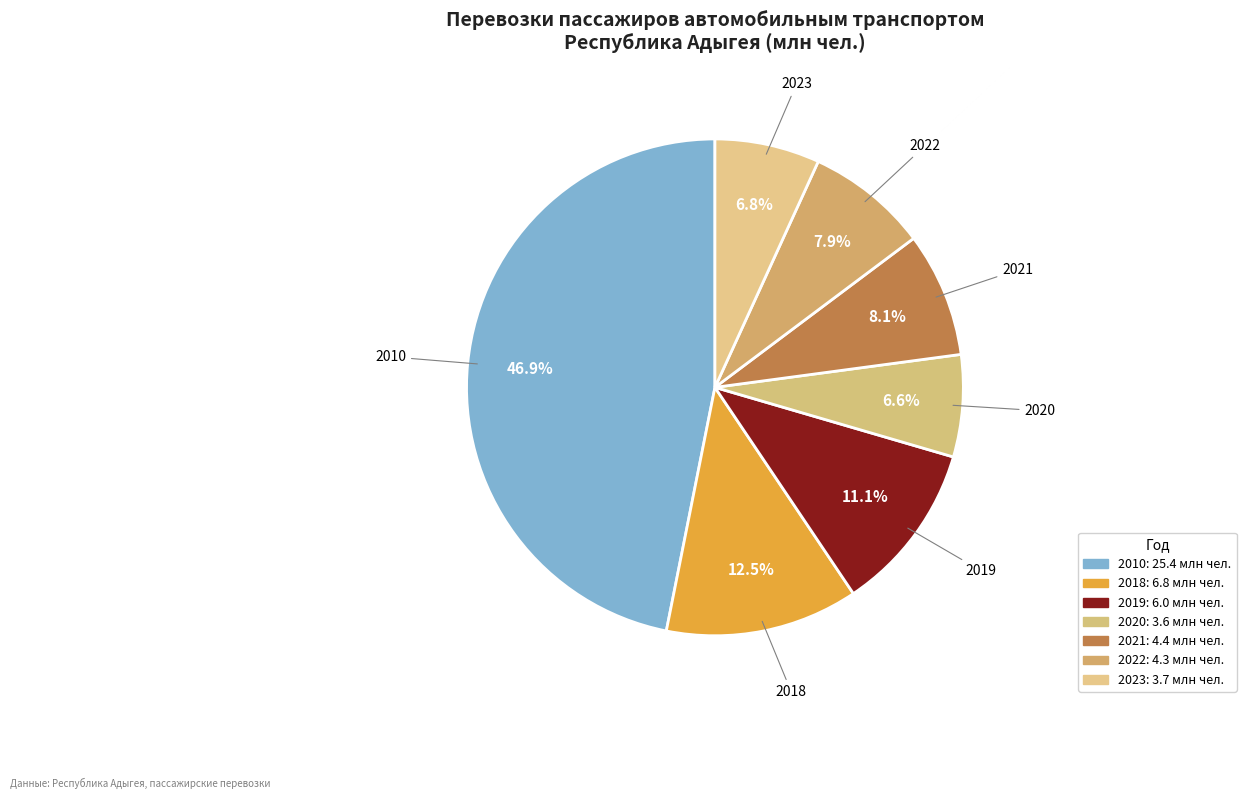

Which slice is the largest?

2010